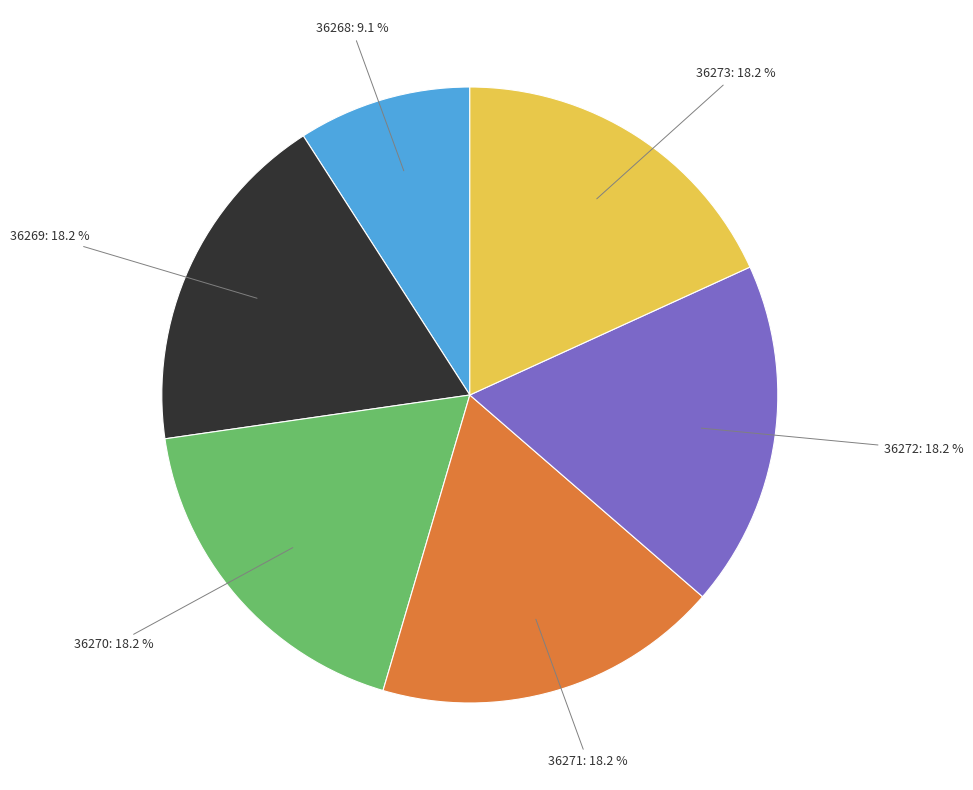

Does any single category account for the majority?

No